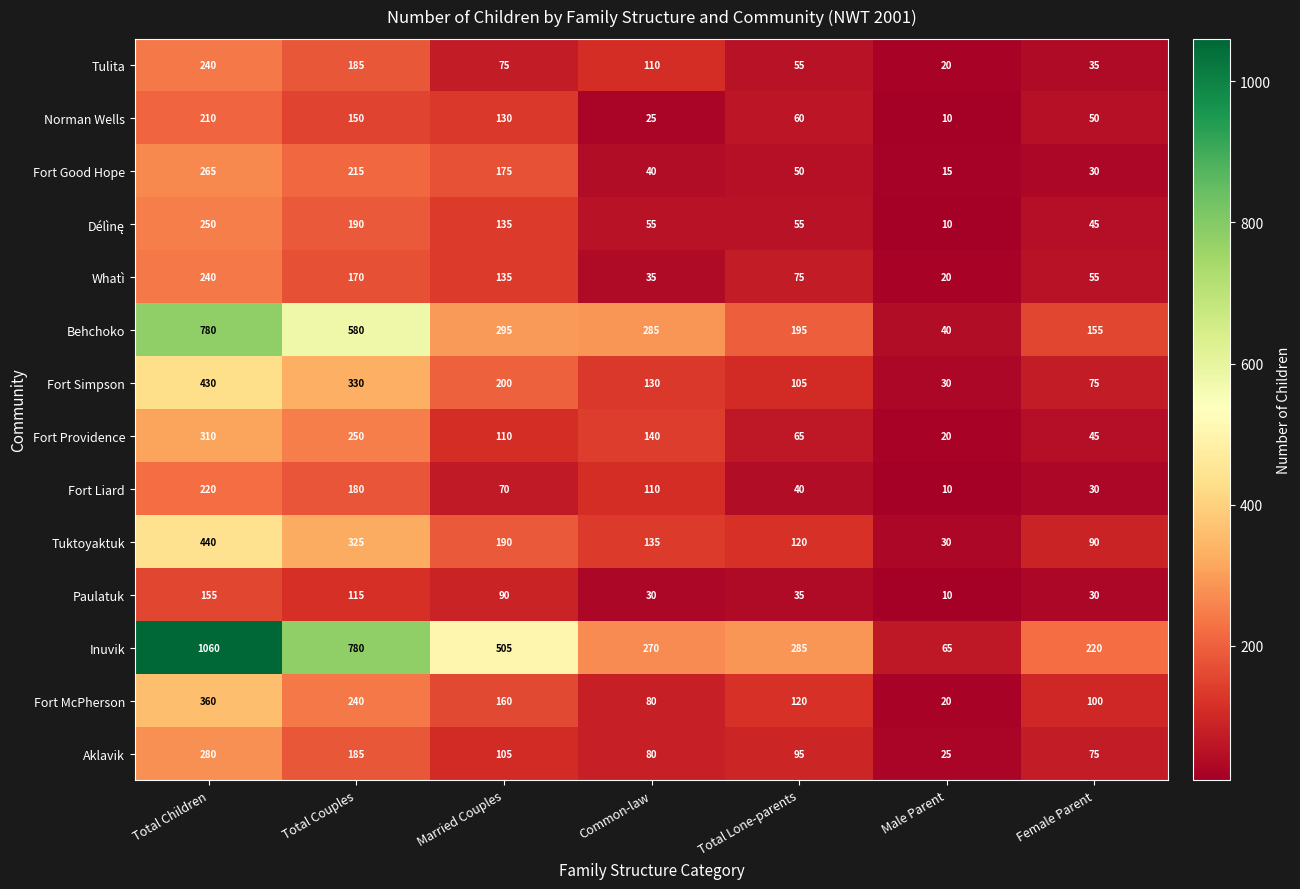

The value of Tuktoyaktuk at Total Lone-parents is 120. True or false?

True